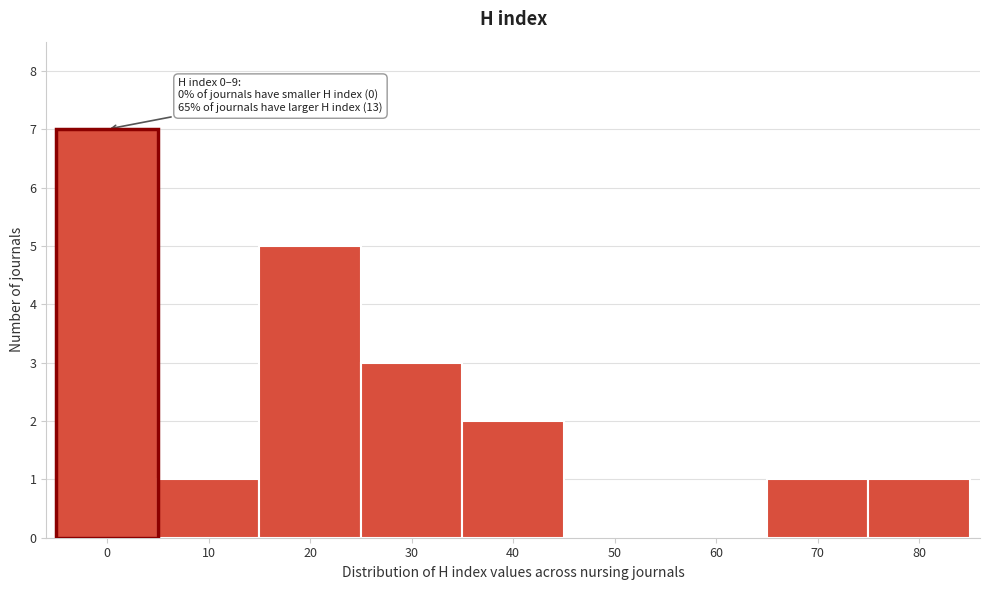

Reading left to right, extract all data points from this chart.

0=7	10=1	20=5	30=3	40=2	50=0	60=0	70=1	80=1